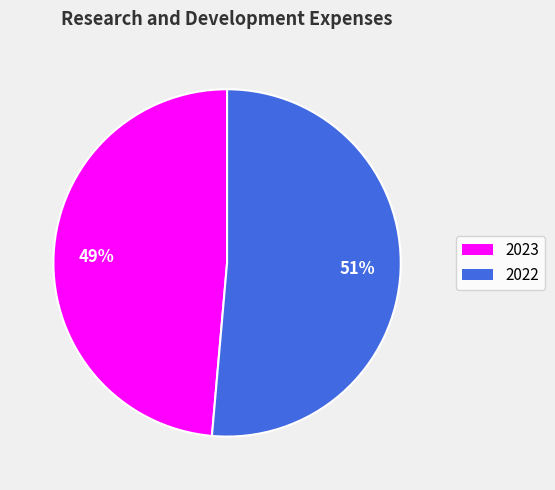

Which category has the smallest portion of the pie?

2023